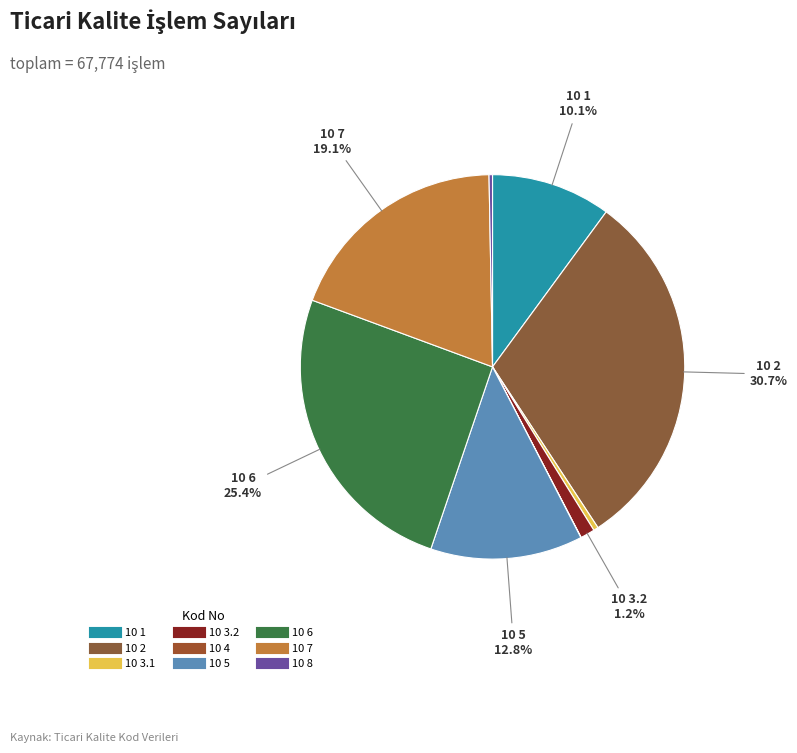

Rank the categories by value from highest to lowest.

10 2, 10 6, 10 7, 10 5, 10 1, 10 3.2, 10 3.1, 10 8, 10 4